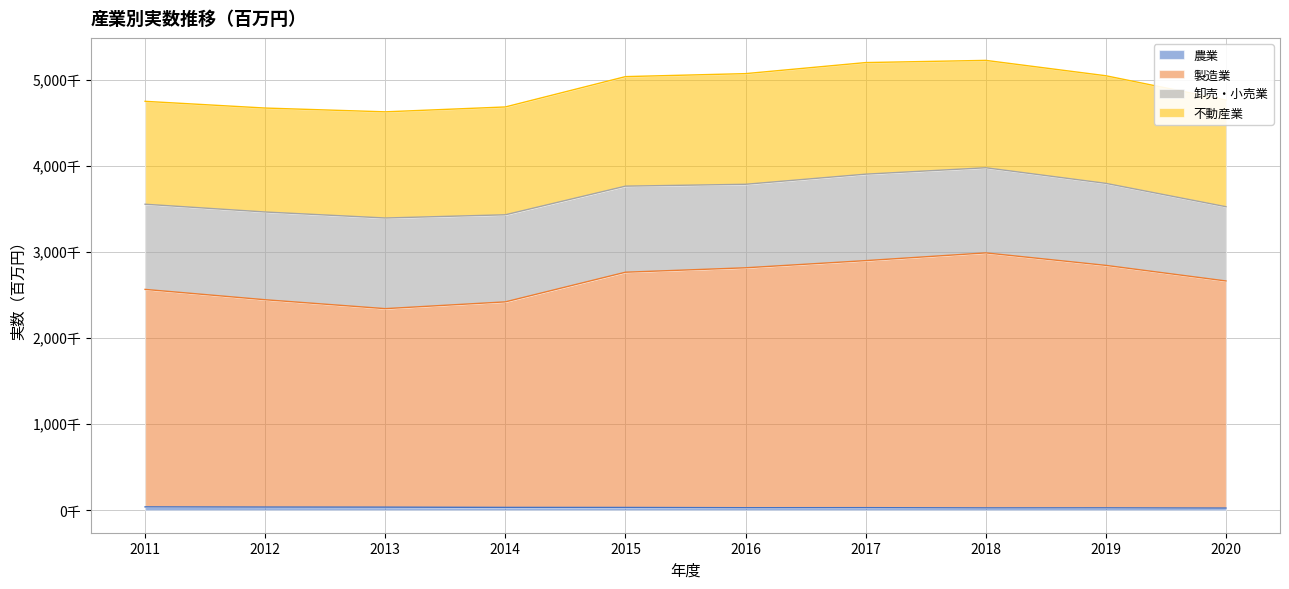

True or false: 農業 and 製造業 cross at least once.

False